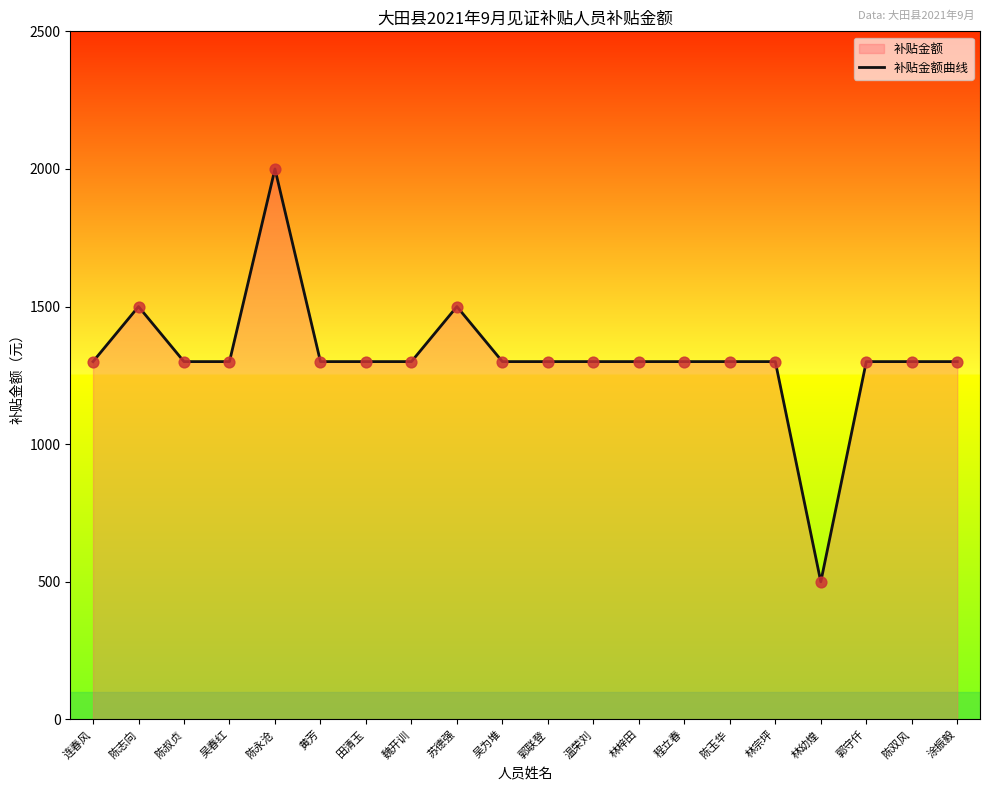

Approximately how many times larger is the value at 陈志向 compared to 魏开训?

1.2